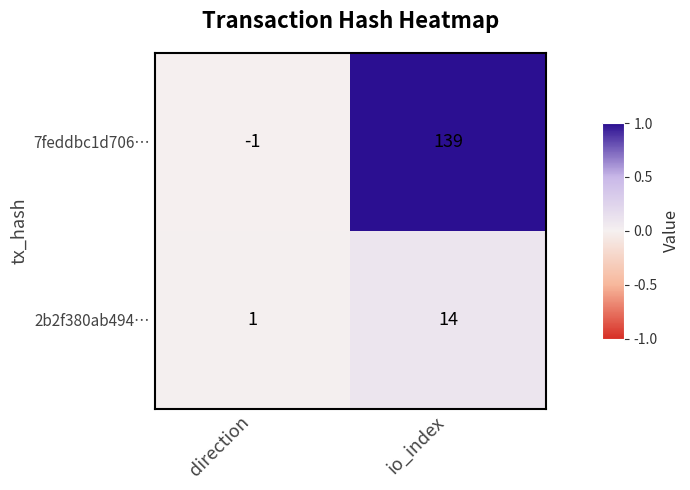

At which category is the sum across all series the highest?

io_index